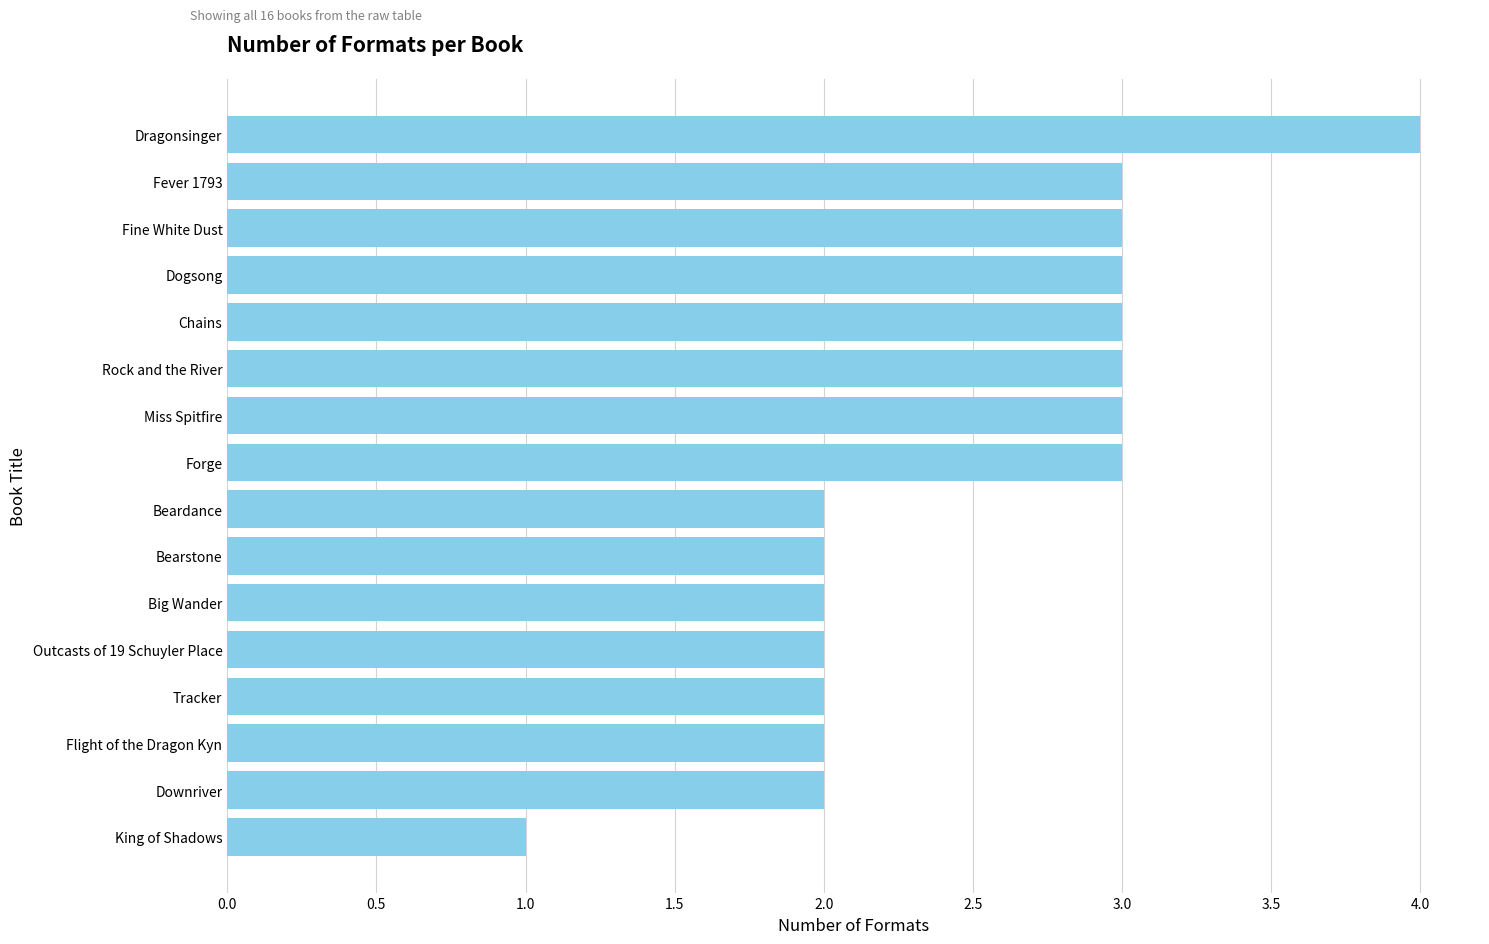

What is the difference between the maximum and minimum values?

3